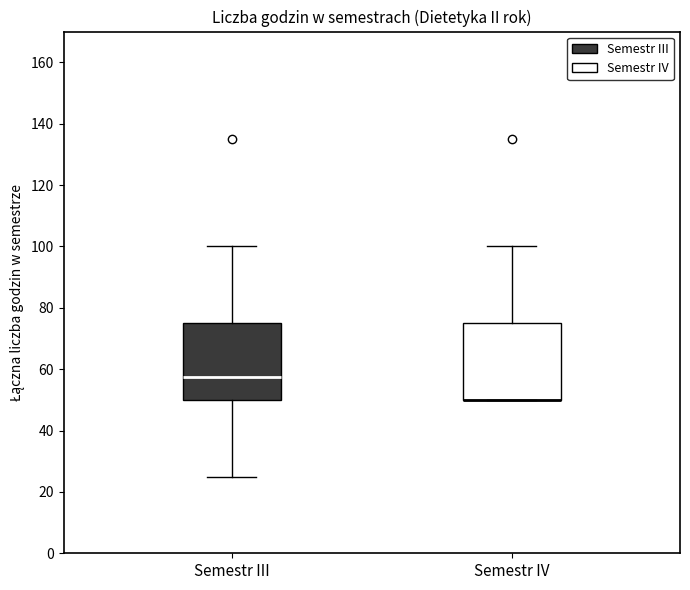

Where is the upper edge of the box for Semestr IV on the y-axis? The values are not printed on the chart, so give them approximately, as read against the axis.

76